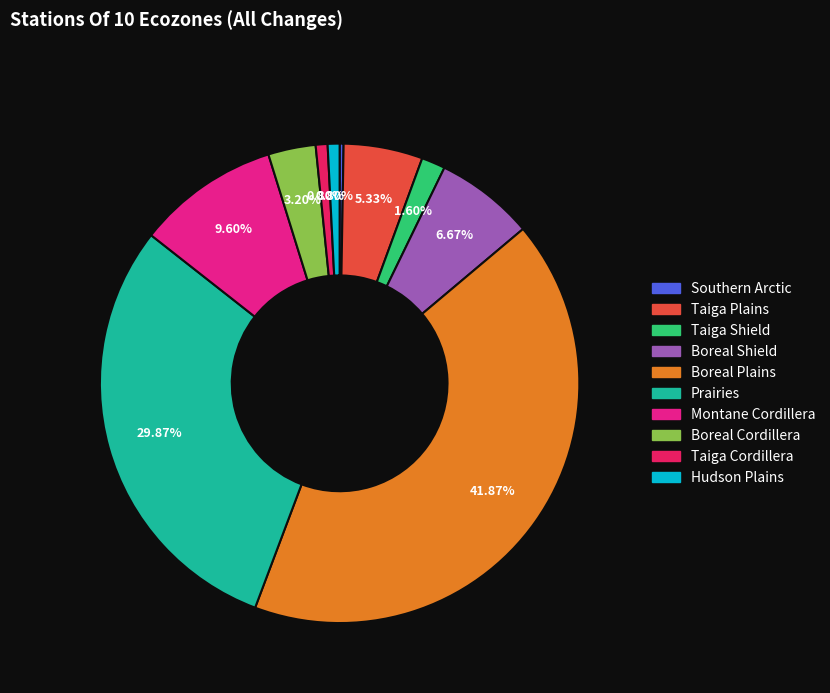

To the nearest percent, what is the difference between the Boreal Shield and Taiga Cordillera slice percentages?

6%